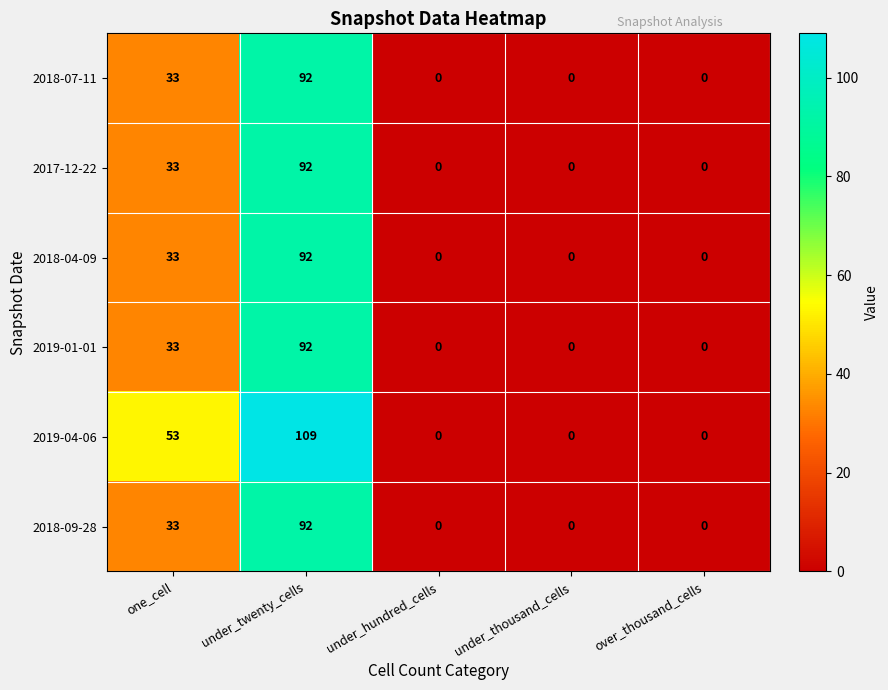

What is the greatest value displayed?

109